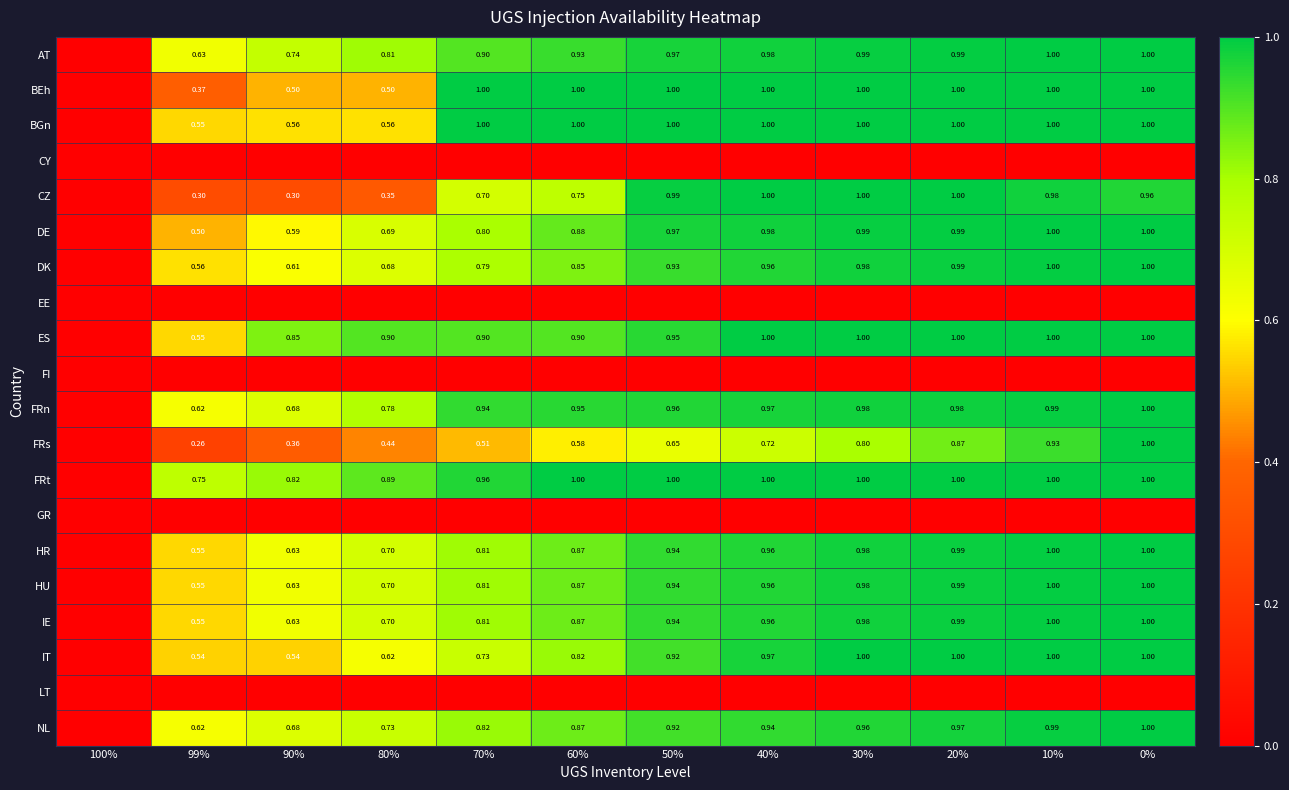

Read the HU value at 10%.

1.0